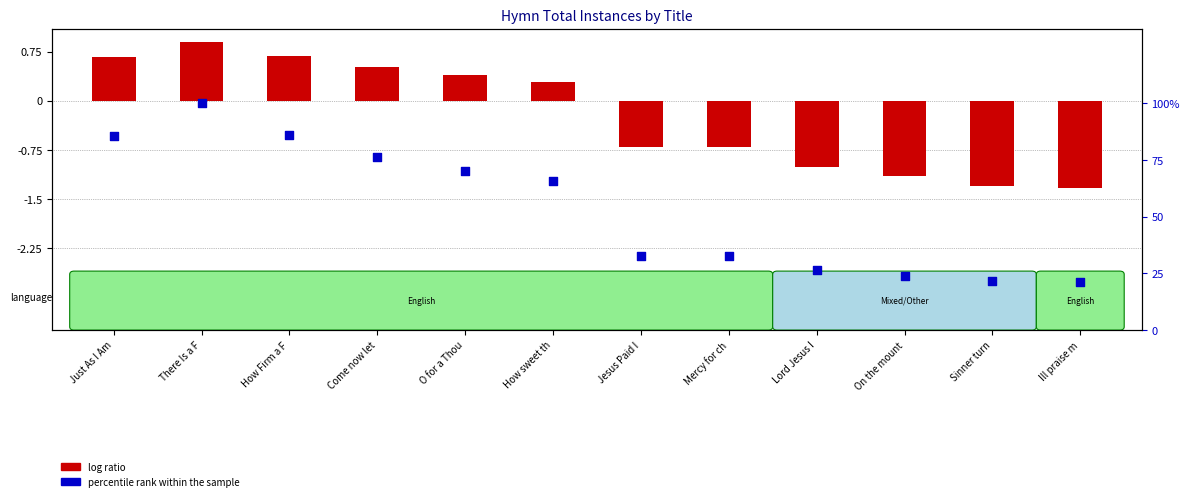

Which series reaches the maximum Y coordinate?

percentile rank within the sample